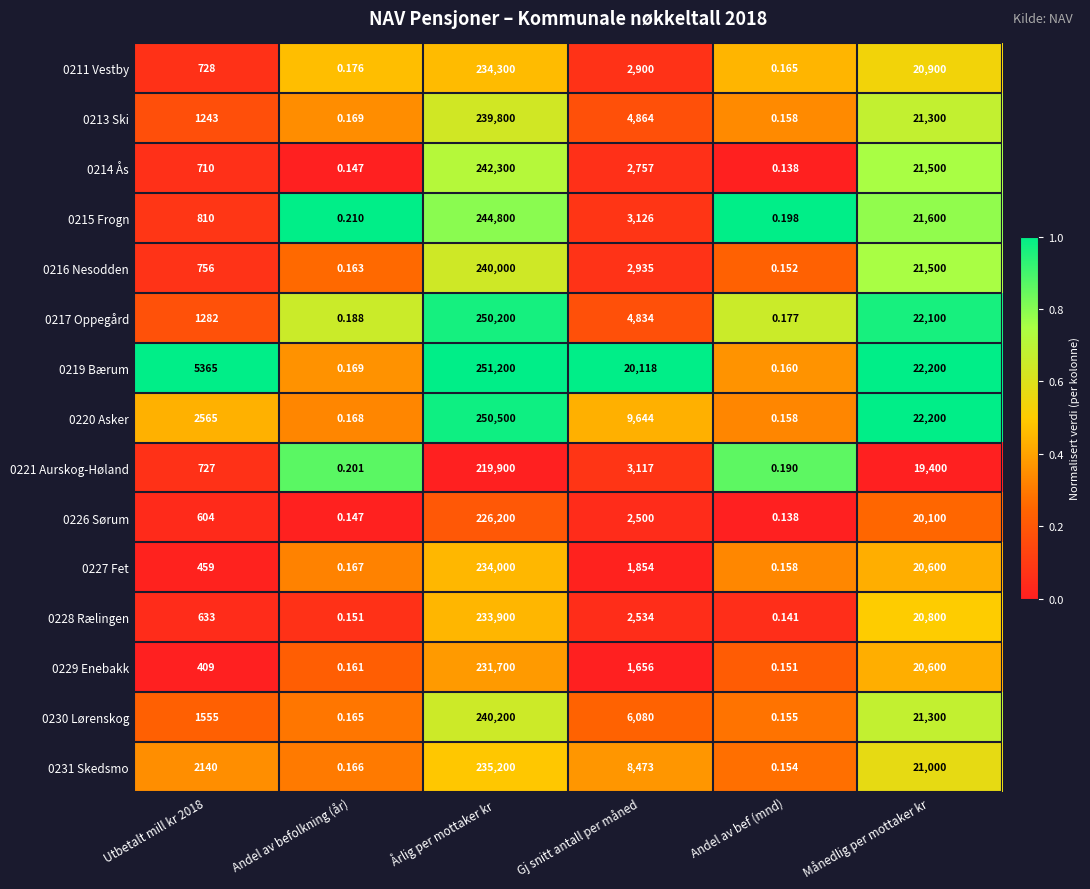

Which label corresponds to the largest value in the chart?

Årlig per mottaker kr